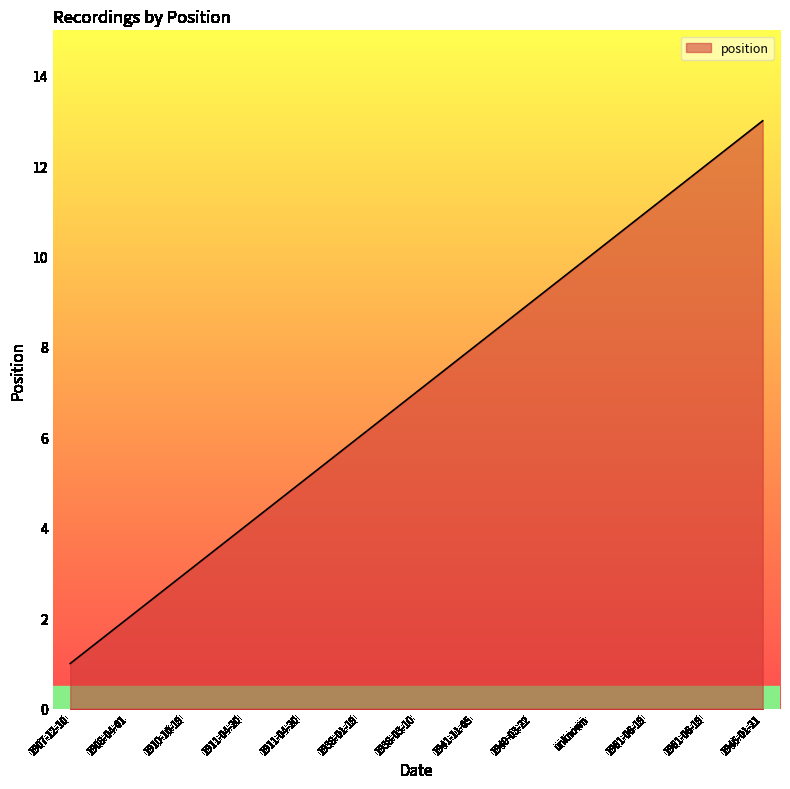

The chart shows a value of 2 at unknown. True or false?

False